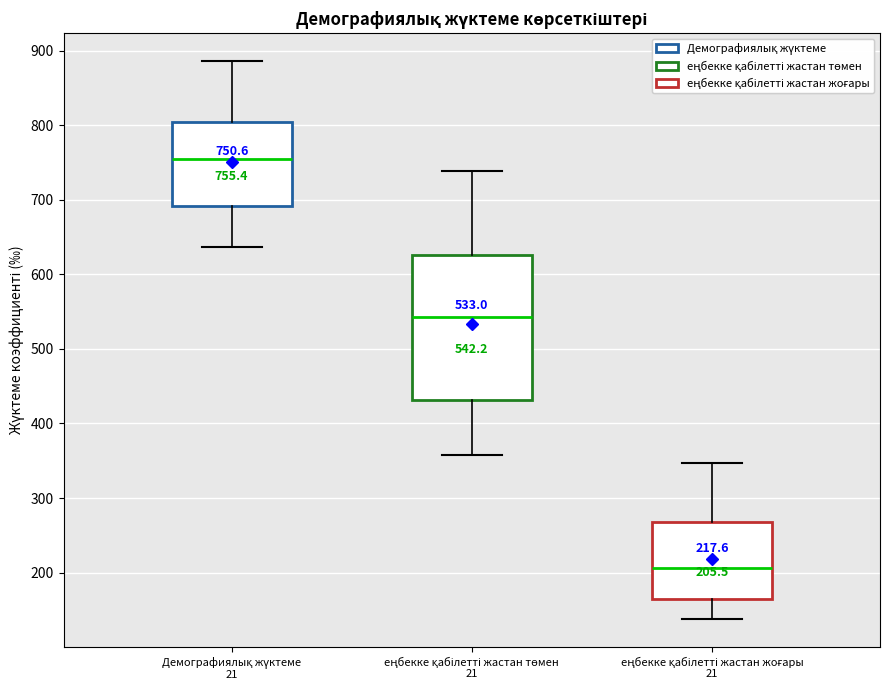

Which box's median line is the lowest?

еңбекке қабілетті жастан жоғары 21